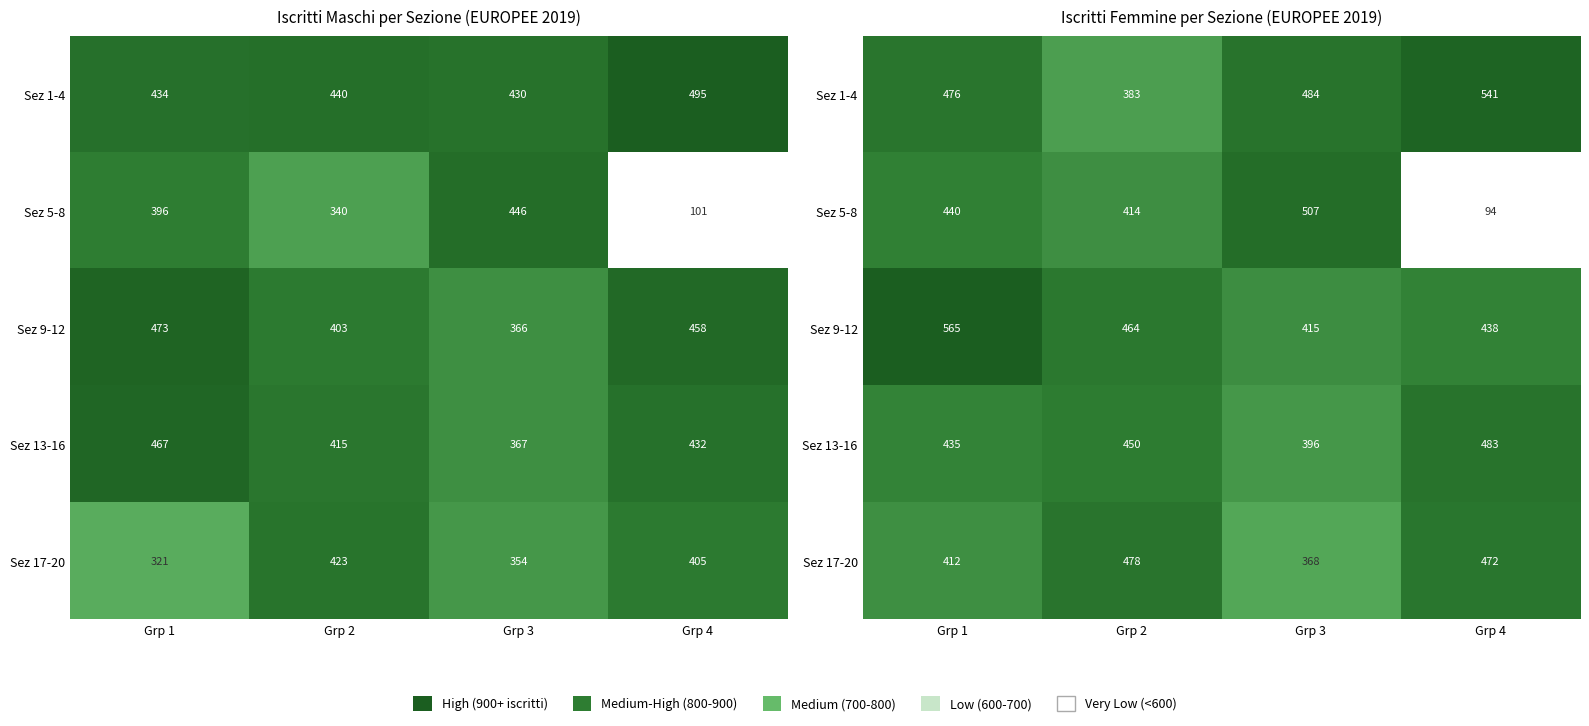

How many distinct data groups are displayed?

5